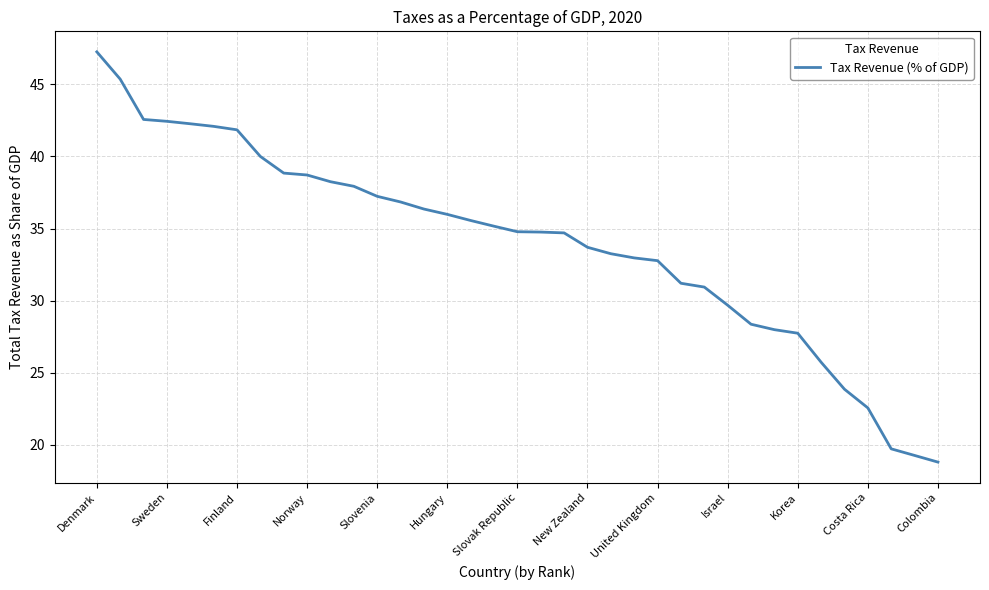

What is the smallest value displayed?

18.8